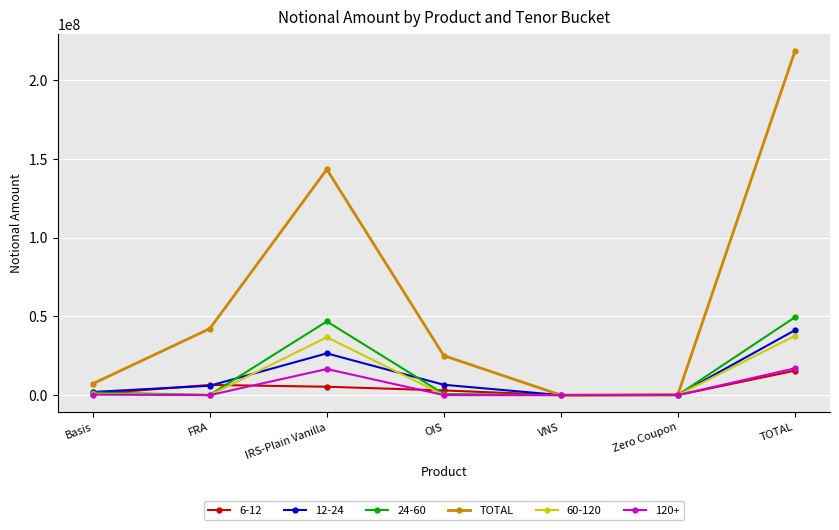

Which series has the largest range (max minus min)?

TOTAL